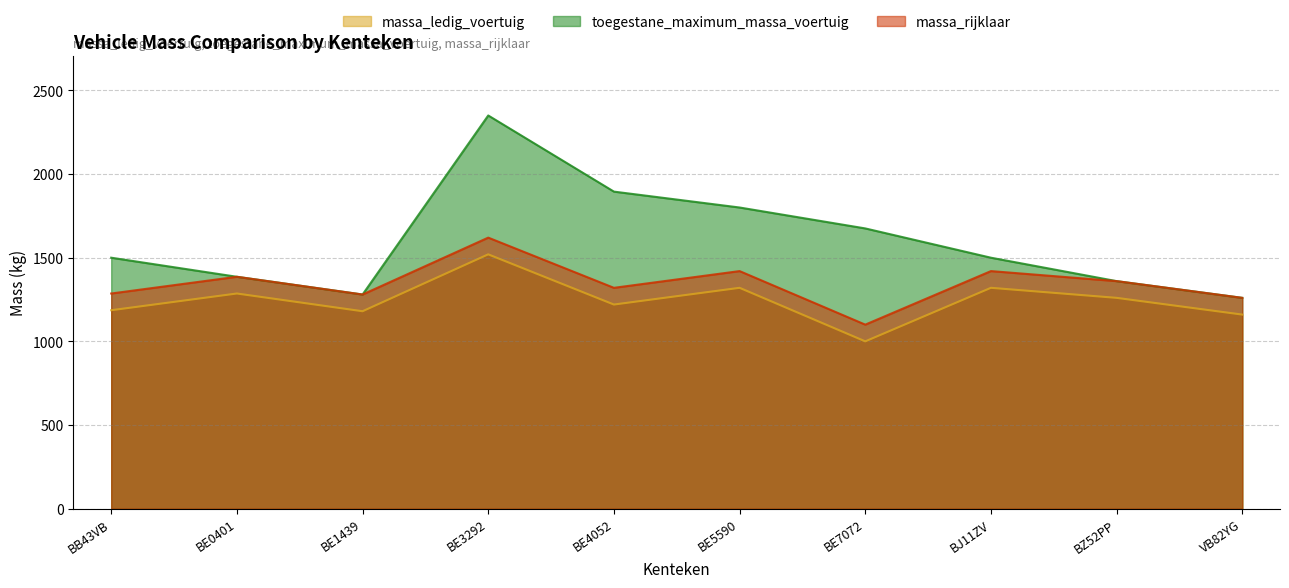

Reading right to left, transcribe all the data shown in this chart.

massa_ledig_voertuig: VB82YG=1160	BZ52PP=1260	BJ11ZV=1320	BE7072=1000	BE5590=1320	BE4052=1220	BE3292=1520	BE1439=1180	BE0401=1286	BB43VB=1186
toegestane_maximum_massa_voertuig: VB82YG=1260	BZ52PP=1360	BJ11ZV=1500	BE7072=1675	BE5590=1800	BE4052=1895	BE3292=2350	BE1439=1280	BE0401=1386	BB43VB=1500
massa_rijklaar: VB82YG=1260	BZ52PP=1360	BJ11ZV=1420	BE7072=1100	BE5590=1420	BE4052=1320	BE3292=1620	BE1439=1280	BE0401=1386	BB43VB=1286